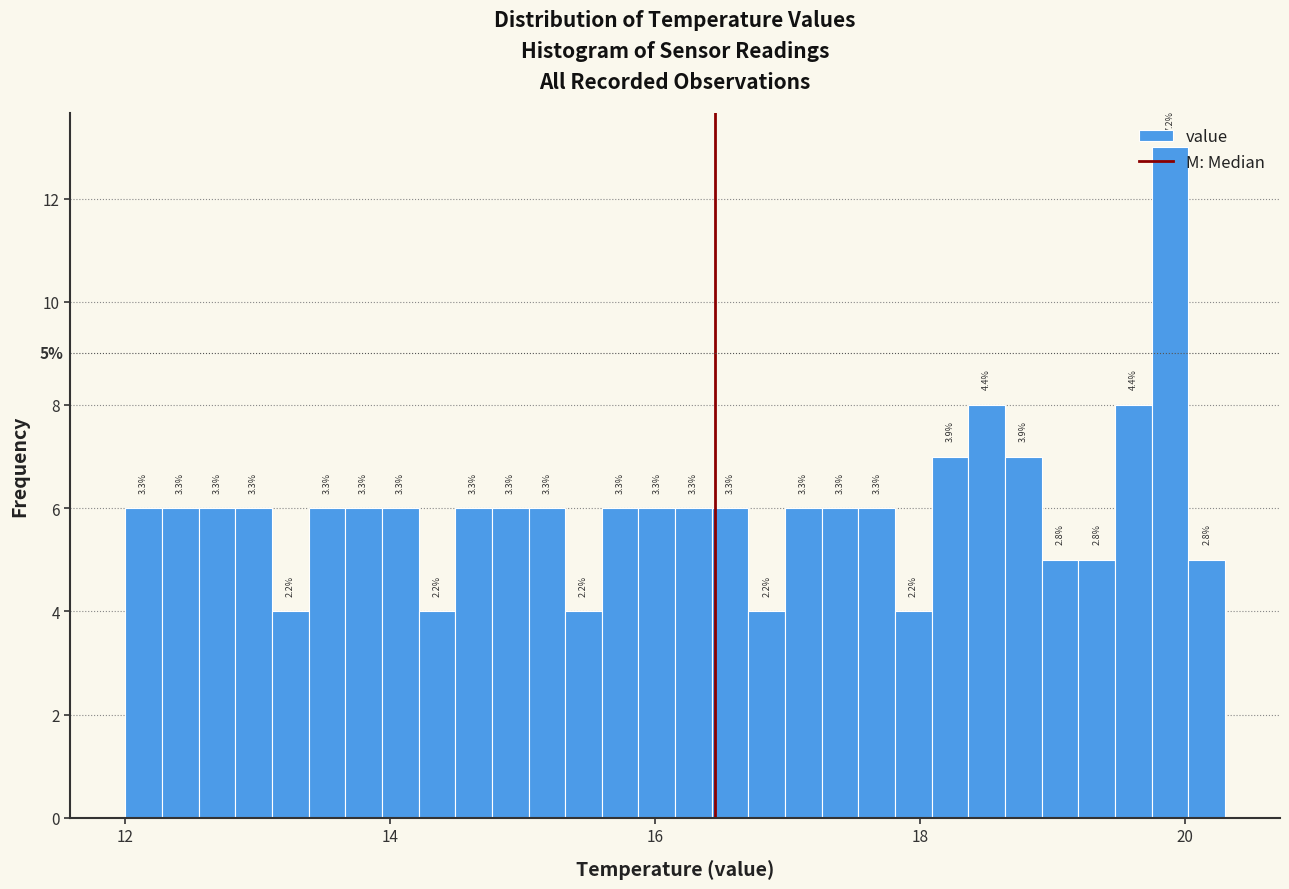

Around what value on the x-axis is the tallest bar? Give the approximate position of its centre, as read against the axis.

19.8